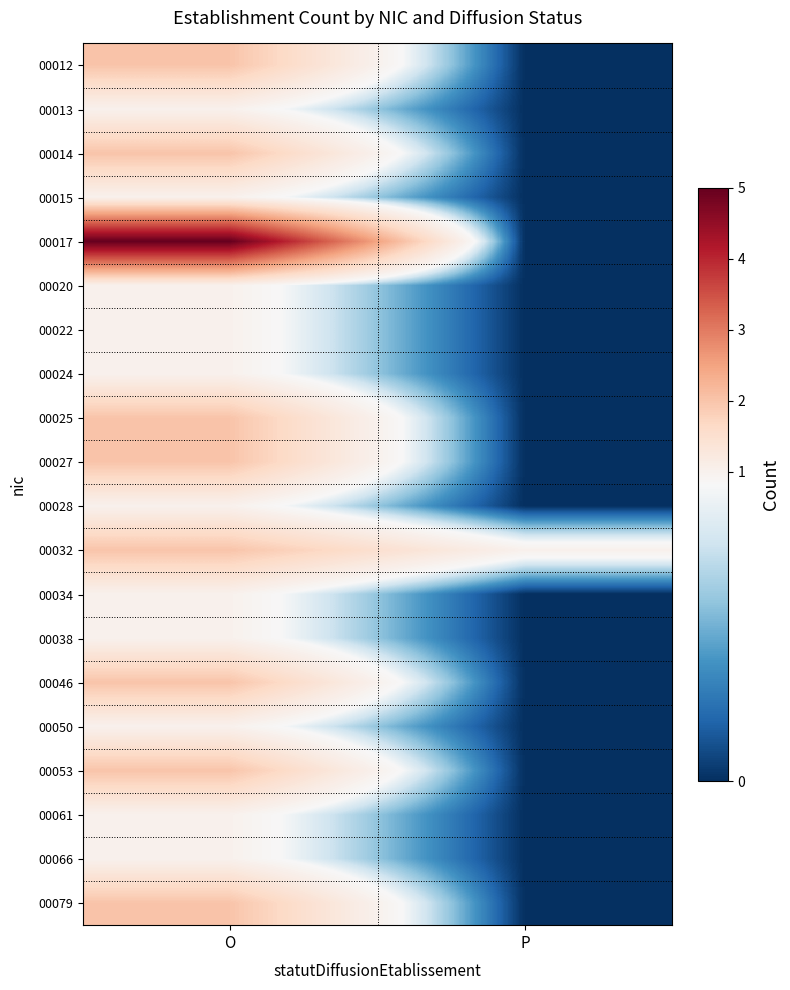

Which series has the widest spread of values?

00017